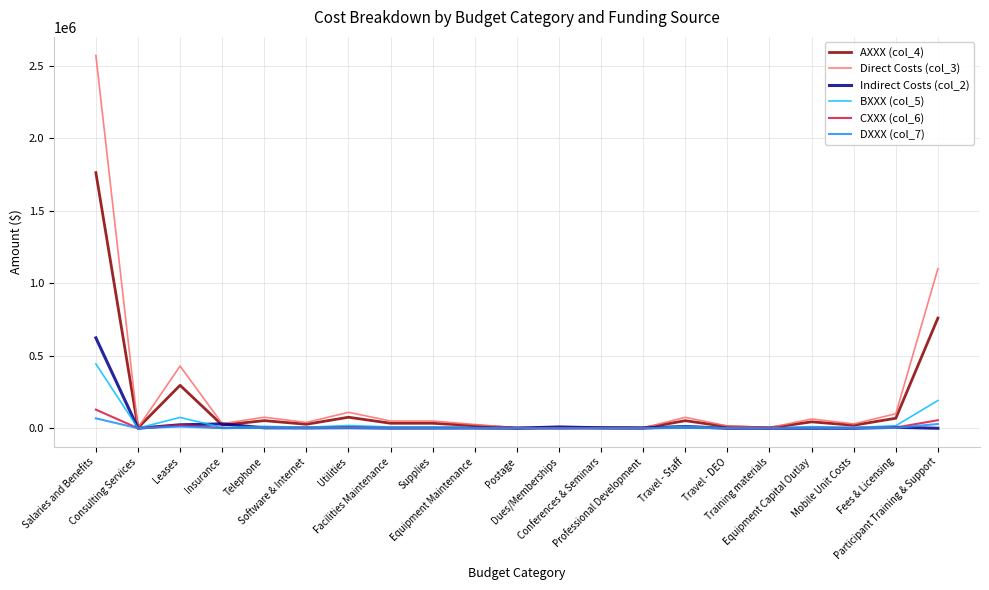

Which series has the largest range (max minus min)?

Direct Costs (col_3)